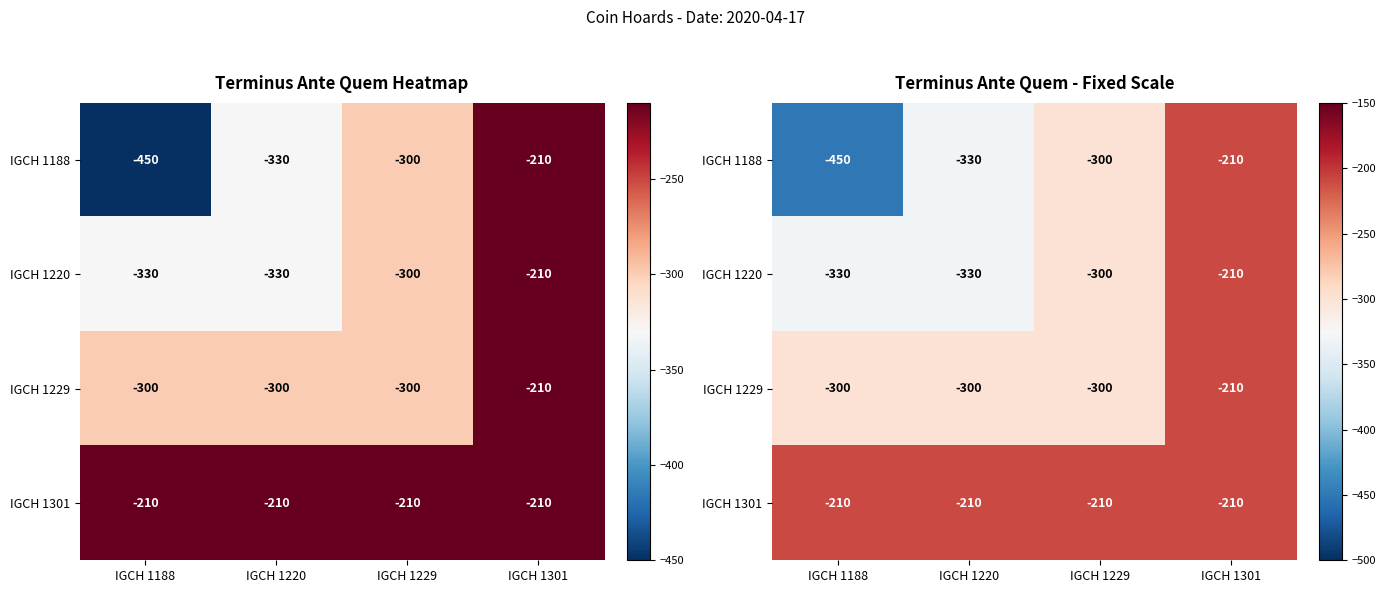

What is the sum of the IGCH 1301 values at IGCH 1188 and IGCH 1229?

-420